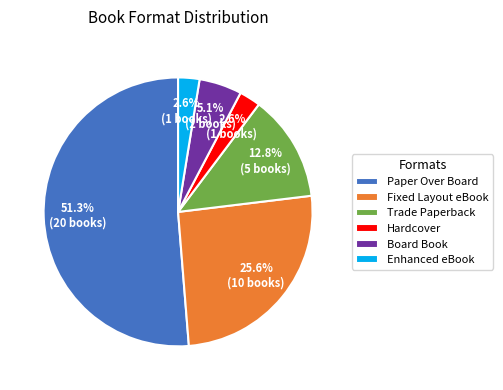

Count the number of slices in the pie.

6